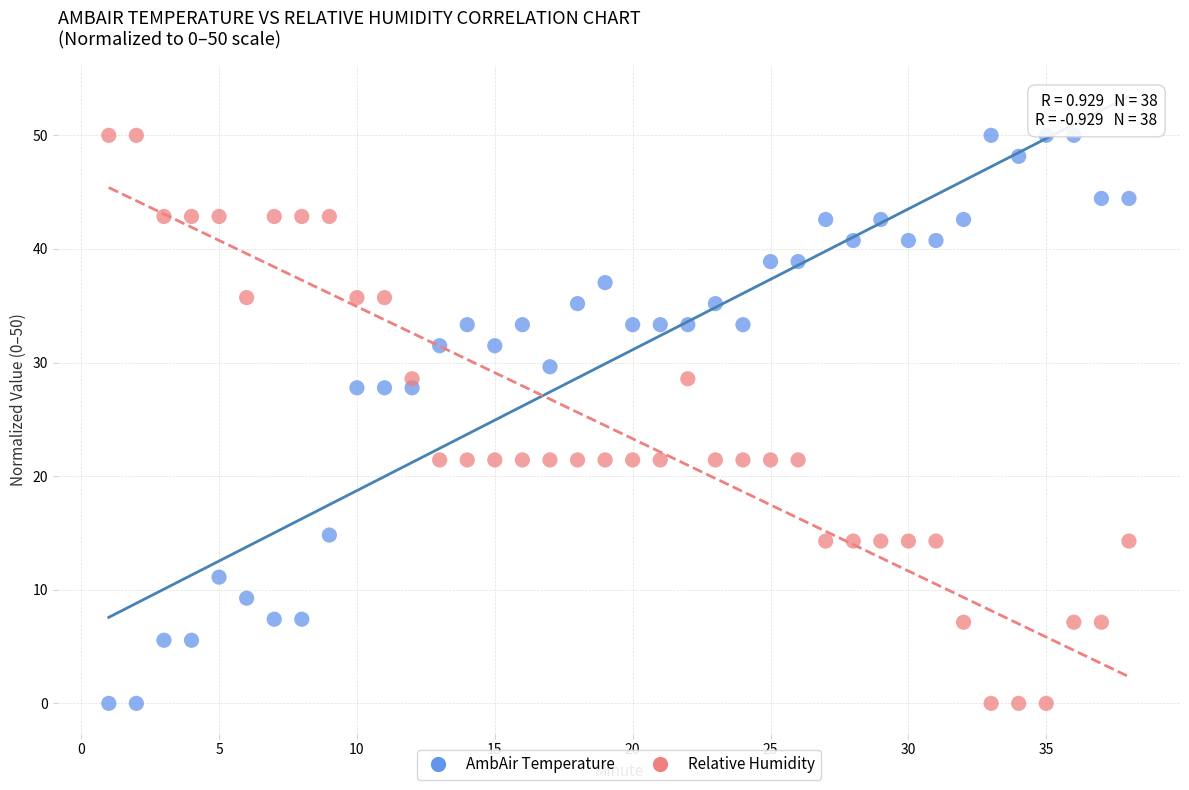

Across all data points, what is the range of X values (max minus min)?

37.0